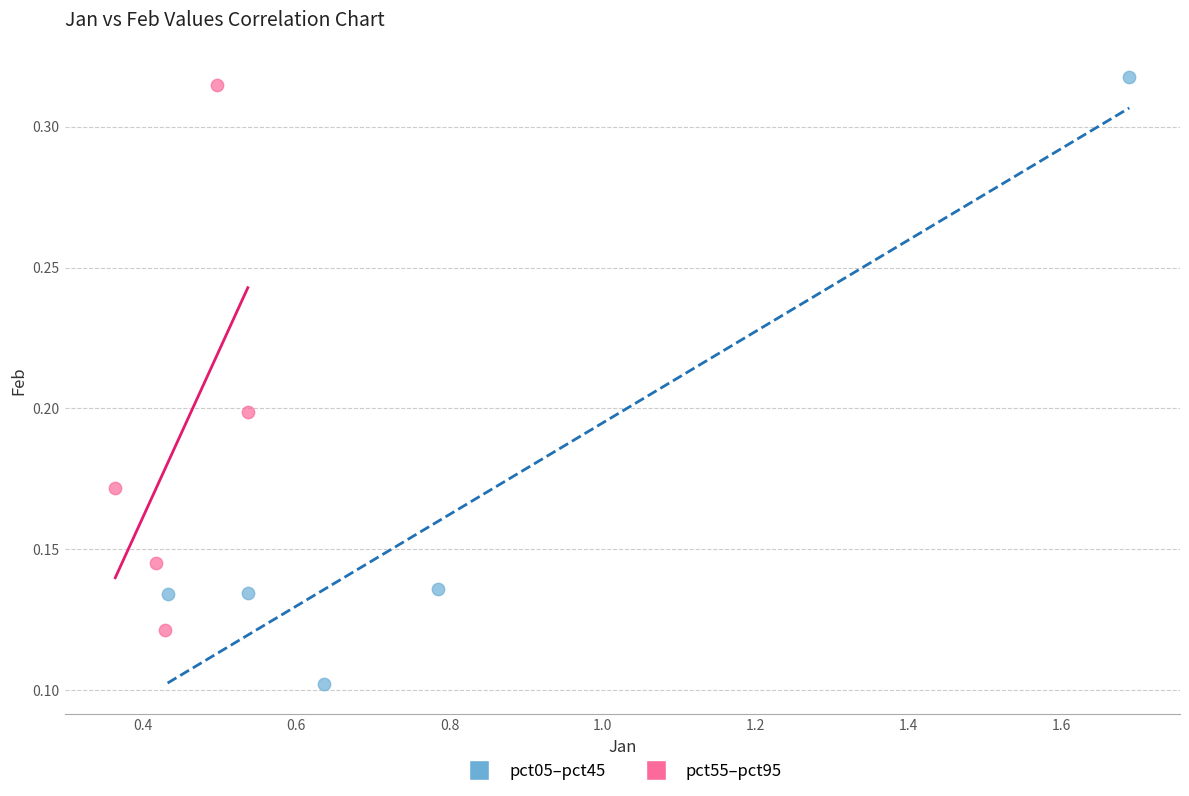

Which series has the largest Y range (max minus min)?

pct05–pct45